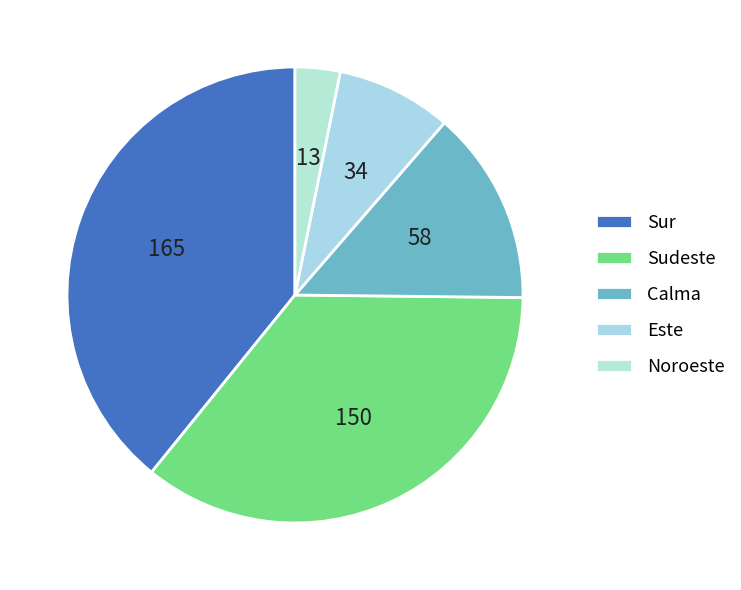

How many slices are in this pie chart?

5